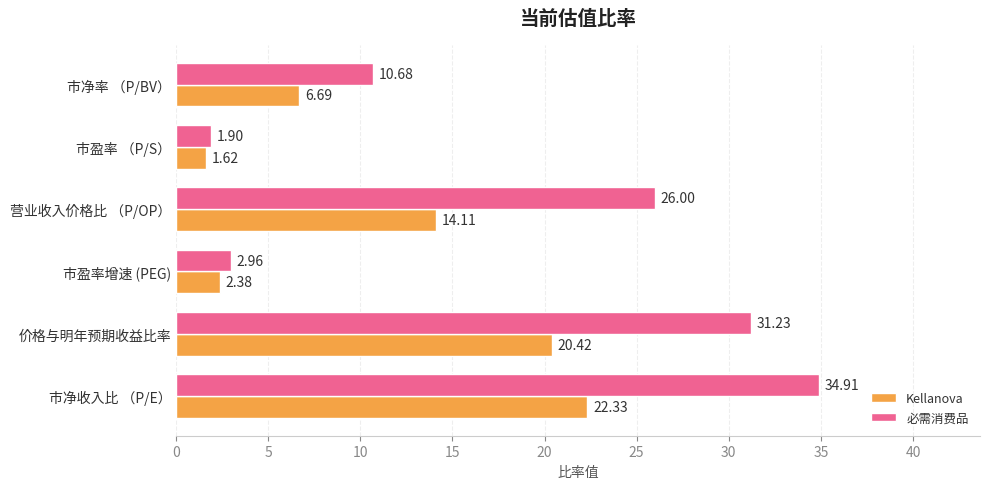

How many series are shown in this chart?

2